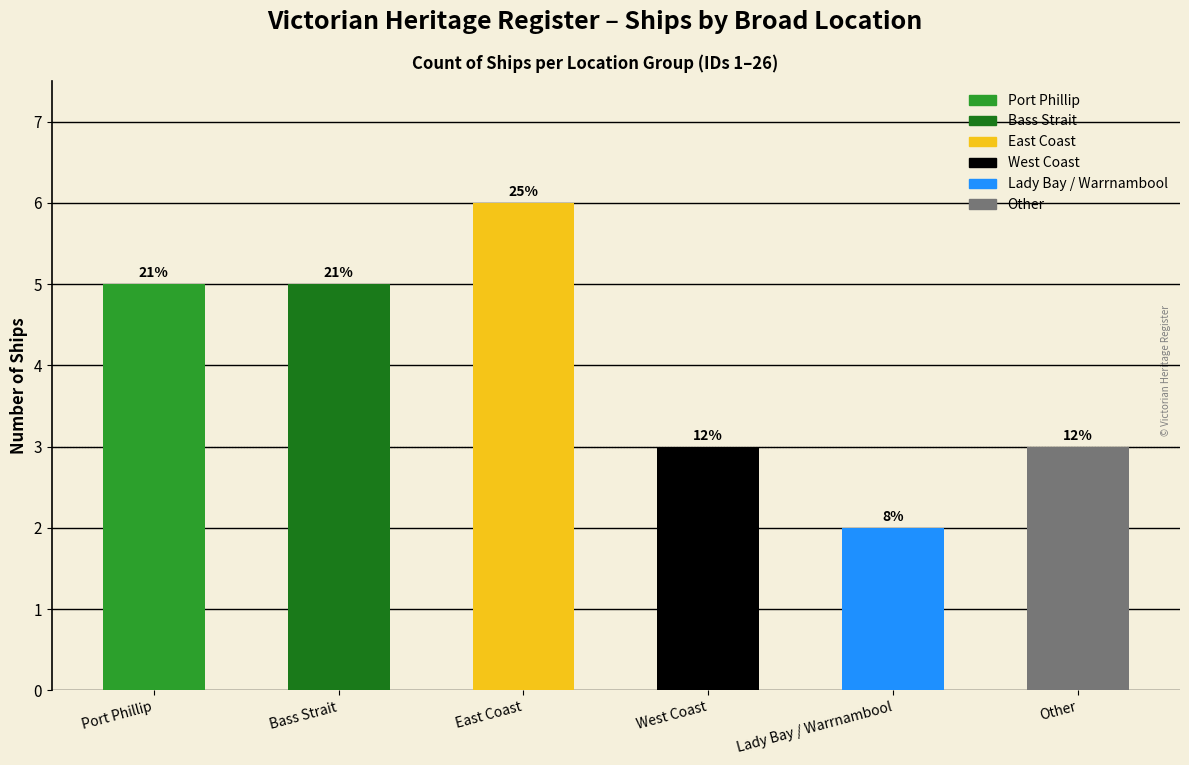

What is the approximate value at East Coast?

6